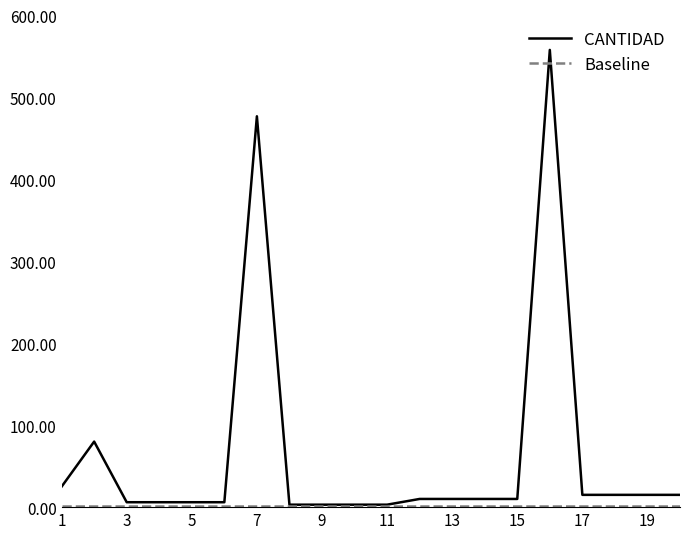

Is this an area chart (filled region under the line)?

No